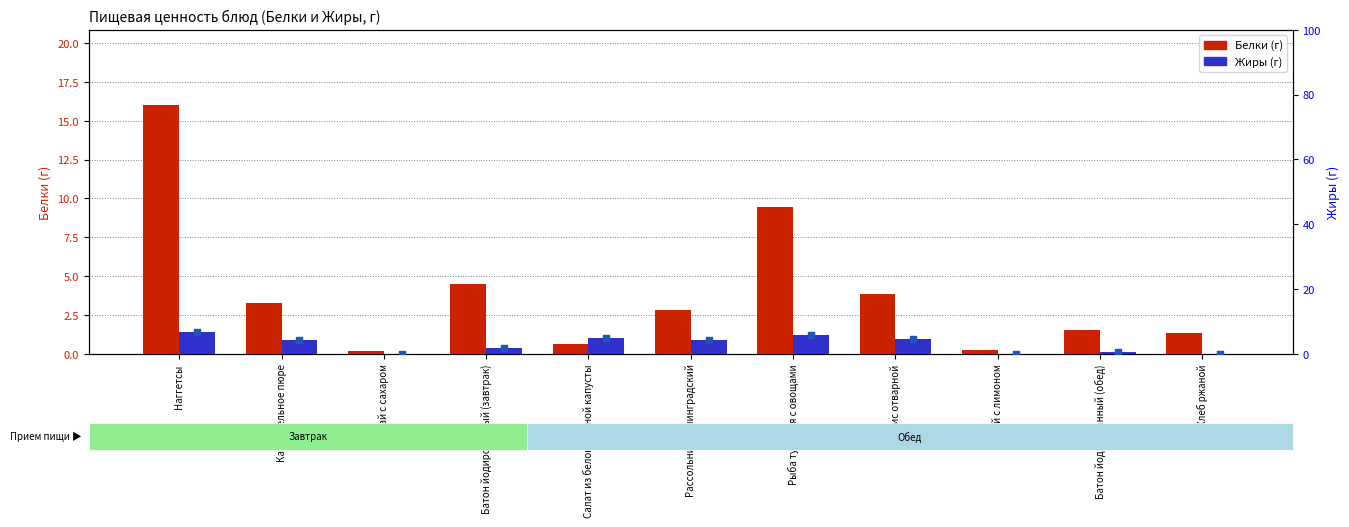

Which series has the largest total across all categories?

Белки